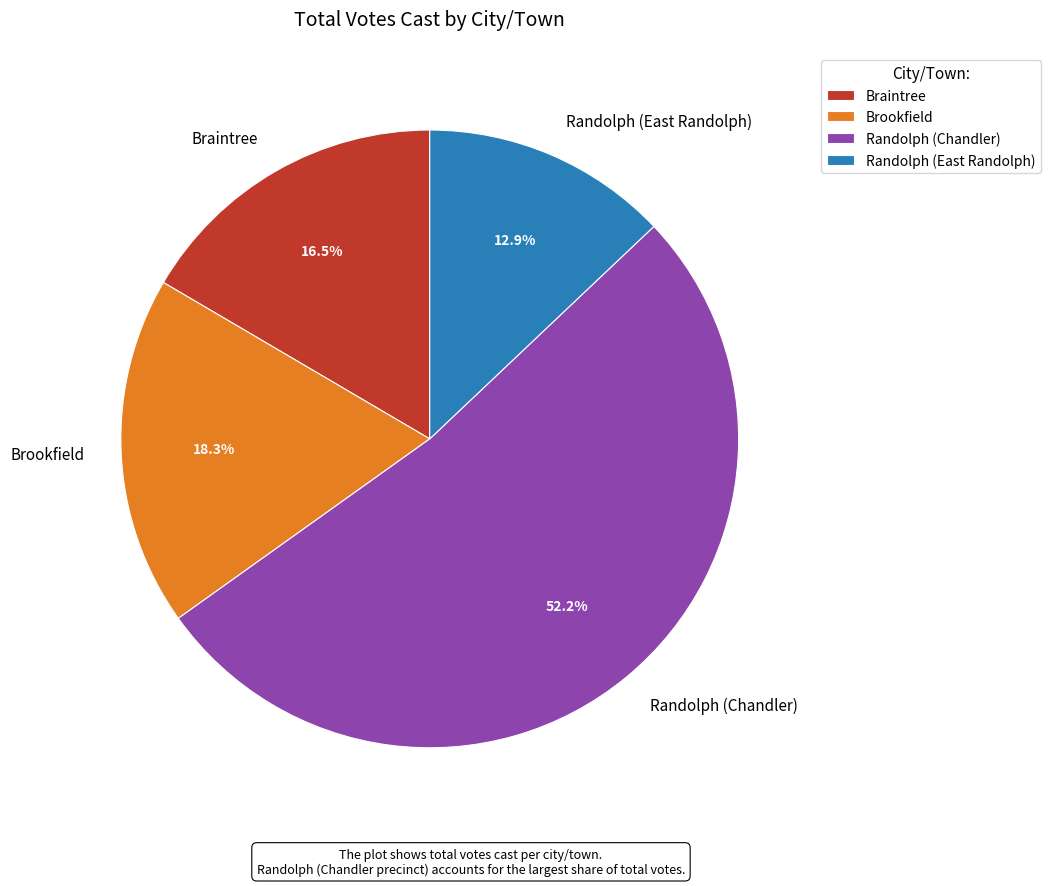

Which has a higher value, Randolph (Chandler) or Braintree?

Randolph (Chandler)